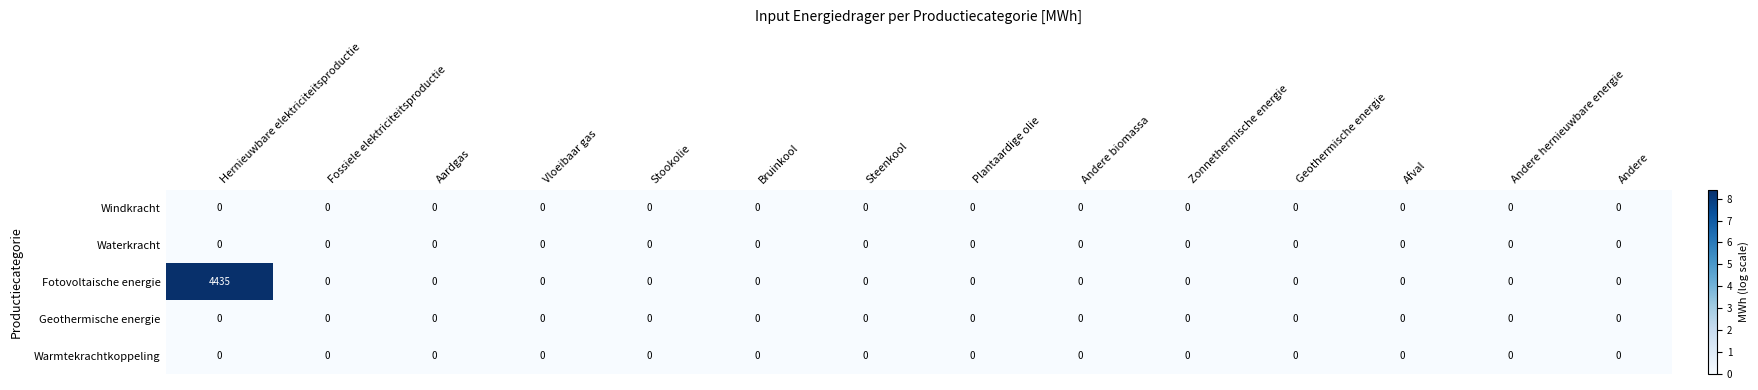

At which label does Fotovoltaische energie reach its peak?

Hernieuwbare elektriciteitsproductie